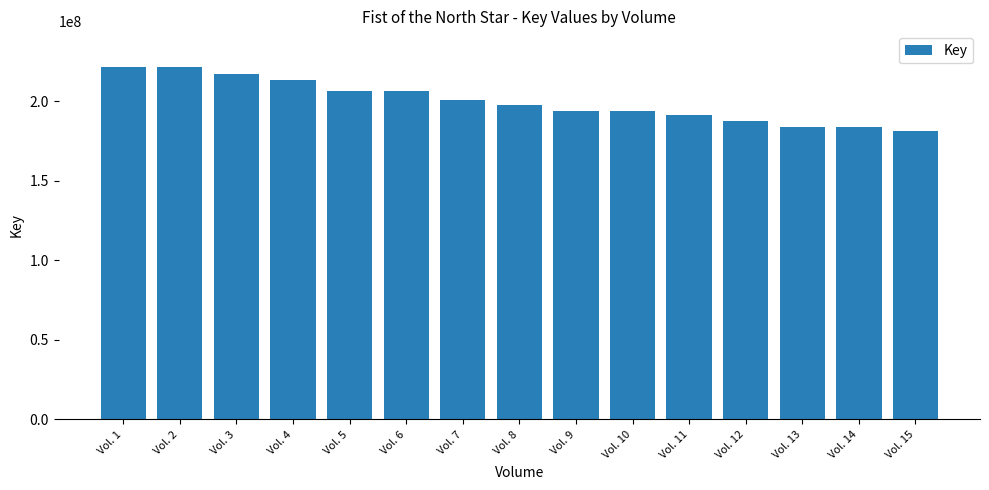

How many series are shown in this chart?

1